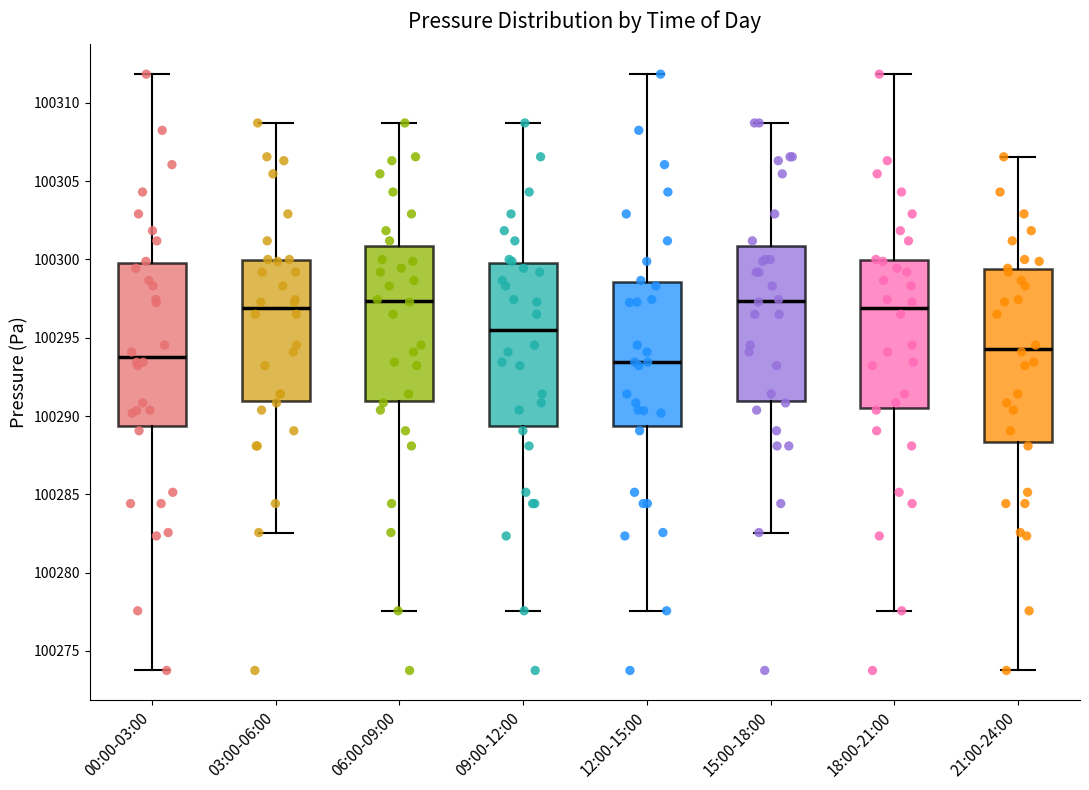

Reading left to right, transcribe this box plot: for each box, give where its median line is, the range the box spans, and where its two whiskers end, as read against the y-axis. The values are not printed on the chart, so give them approximately, as read against the axis.

00:00-03:00: median 100294.0, box 100289.5 to 100300.0, whiskers 100274.0 to 100312.0
03:00-06:00: median 100297.0, box 100291.0 to 100300.0, whiskers 100282.5 to 100308.5
06:00-09:00: median 100297.5, box 100291.0 to 100301.0, whiskers 100277.5 to 100308.5
09:00-12:00: median 100295.5, box 100289.5 to 100300.0, whiskers 100277.5 to 100308.5
12:00-15:00: median 100293.5, box 100289.5 to 100298.5, whiskers 100277.5 to 100312.0
15:00-18:00: median 100297.5, box 100291.0 to 100301.0, whiskers 100282.5 to 100308.5
18:00-21:00: median 100297.0, box 100290.5 to 100300.0, whiskers 100277.5 to 100312.0
21:00-24:00: median 100294.5, box 100288.5 to 100299.5, whiskers 100274.0 to 100306.5